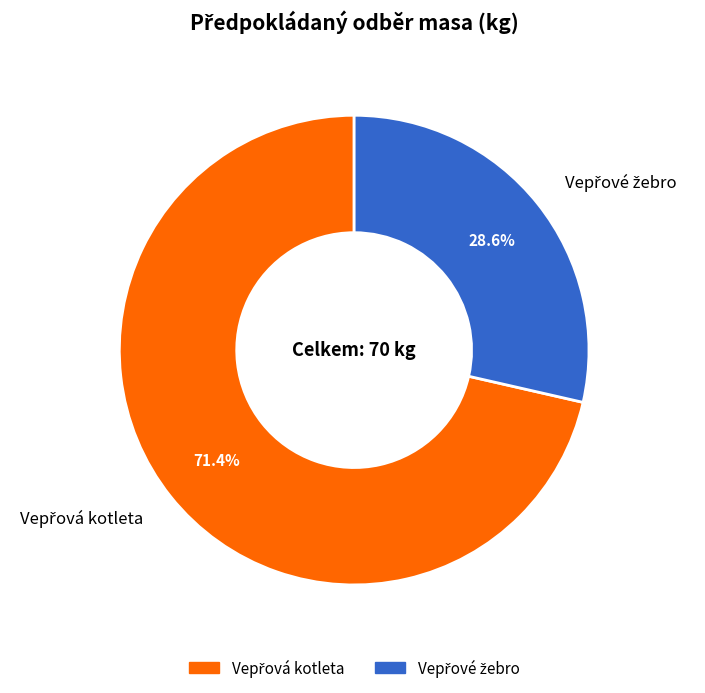

Which category has the biggest portion of the pie?

Vepřová kotleta